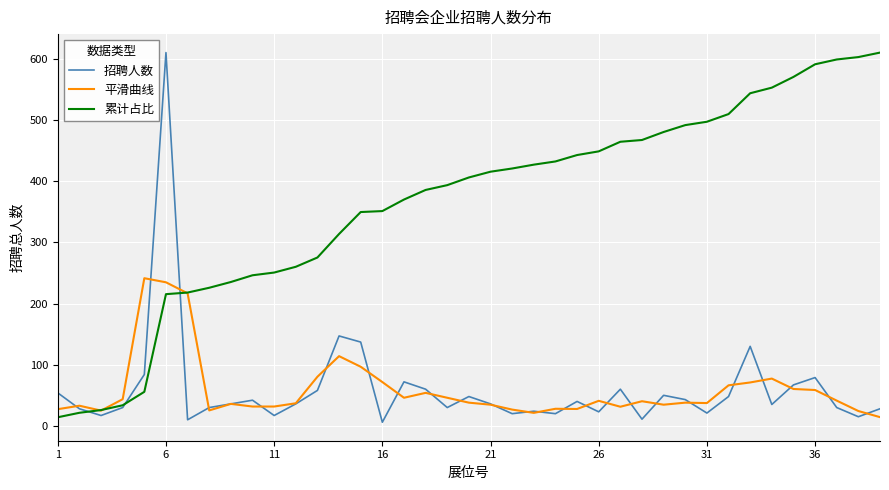

What is the minimum value for 平滑曲线?

14.3